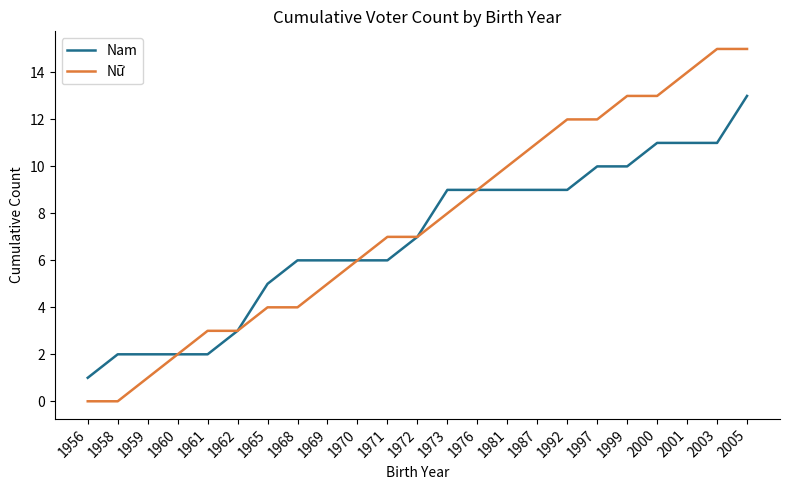

The Nam series shows 6 at 1971. True or false?

True